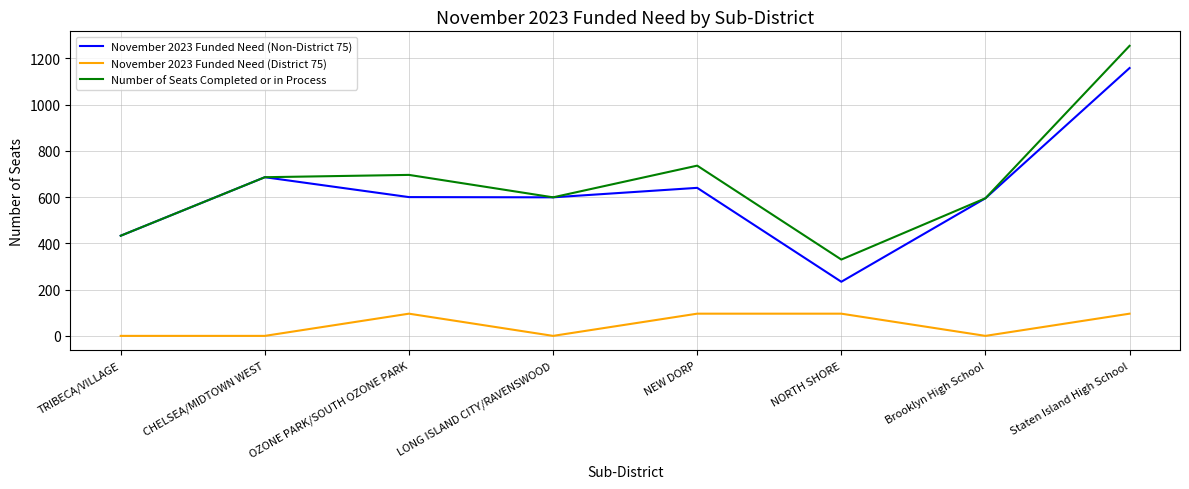

True or false: November 2023 Funded Need (District 75) and Number of Seats Completed or in Process intersect in this chart.

False